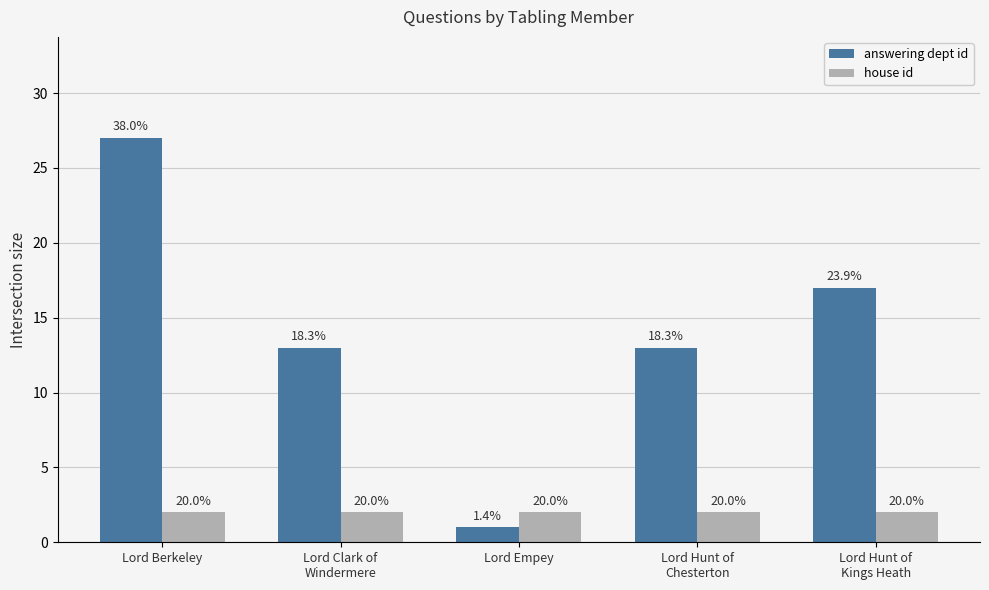

Reading right to left, extract all data points from this chart.

answering dept id: 17	13	1	13	27
house id: 2	2	2	2	2